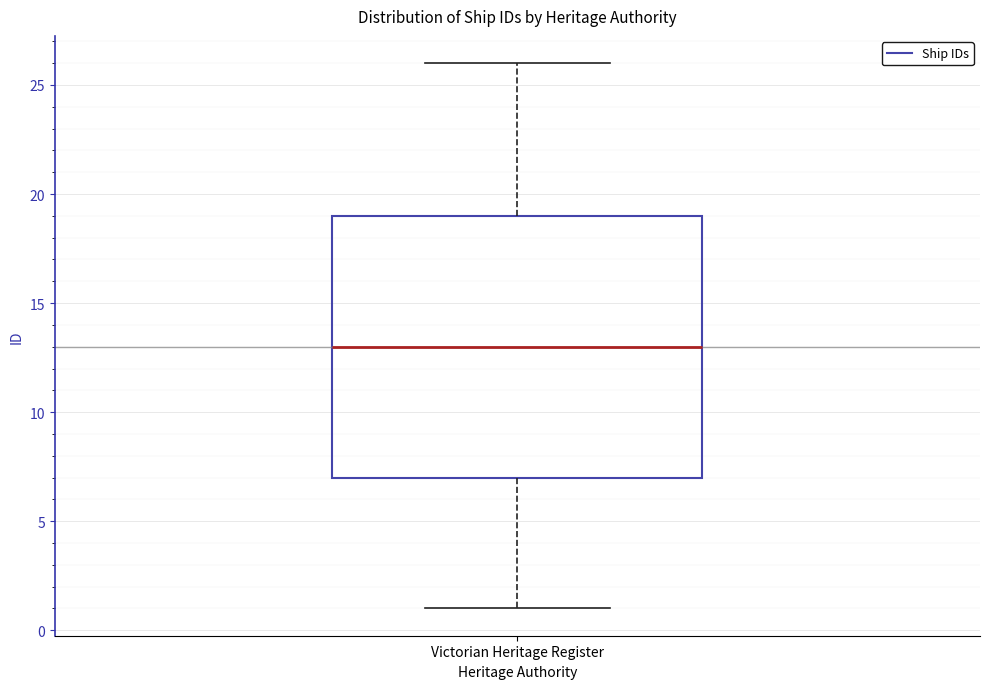

Where does the upper whisker of the box for Victorian Heritage Register end on the y-axis? The values are not printed on the chart, so give them approximately, as read against the axis.

26